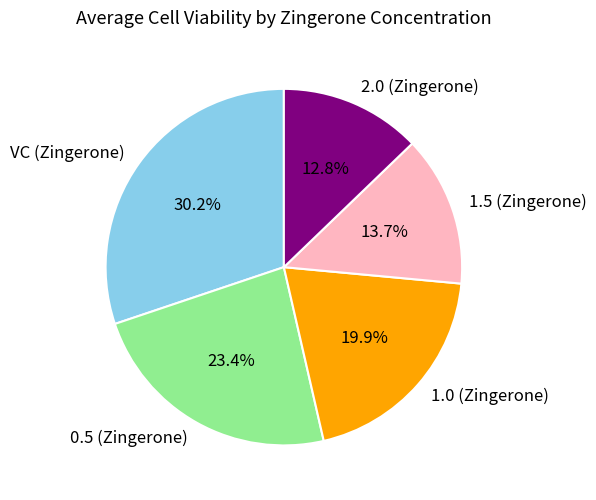

Is there a majority slice in this chart?

No